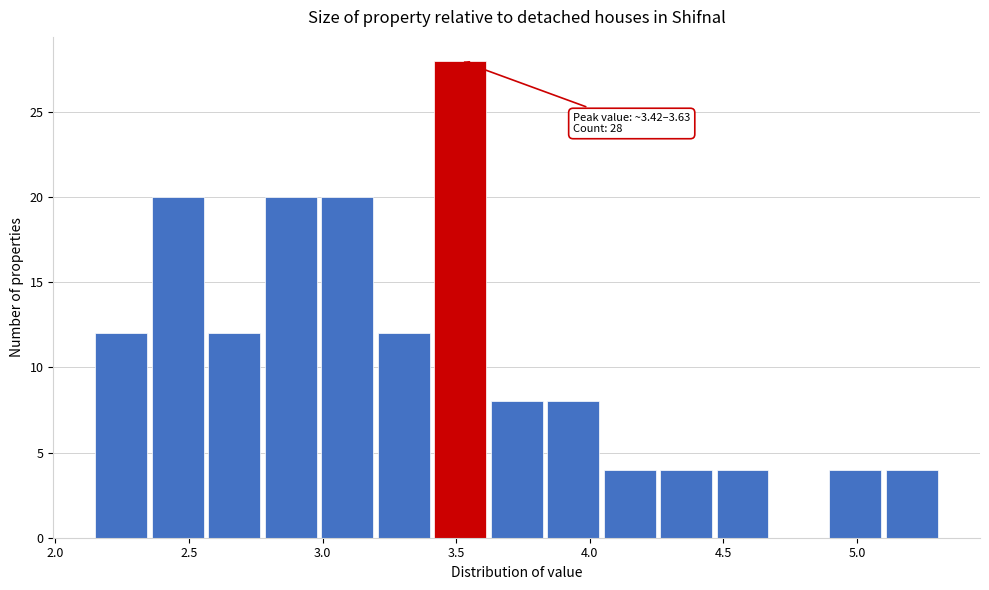

Over which range of the x-axis is the bar tallest?

3.40 to 3.65